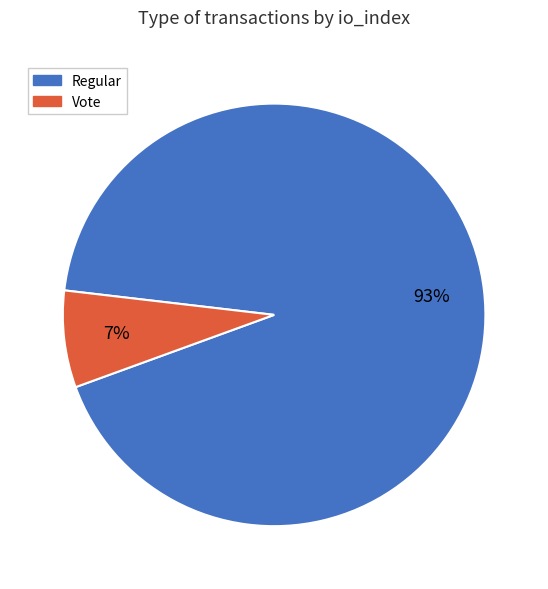

How many slices are in this pie chart?

2